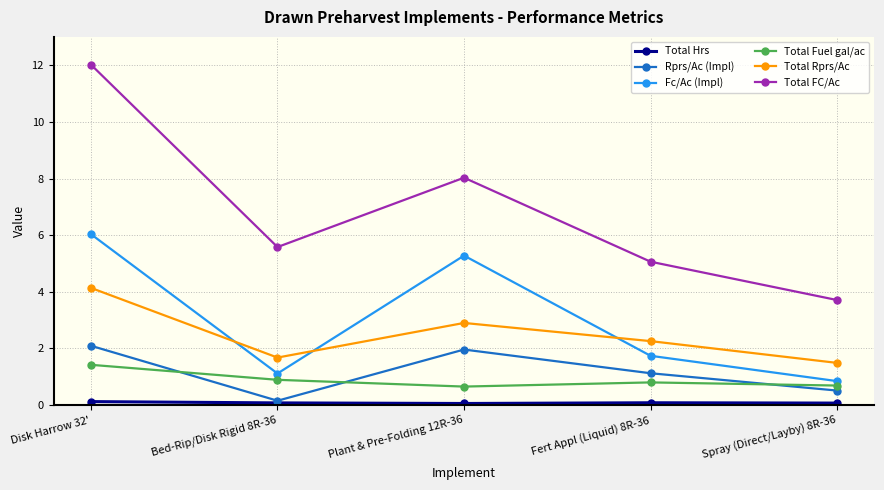

What is the approximate value of Rprs/Ac (Impl) at Bed-Rip/Disk Rigid 8R-36?

0.2